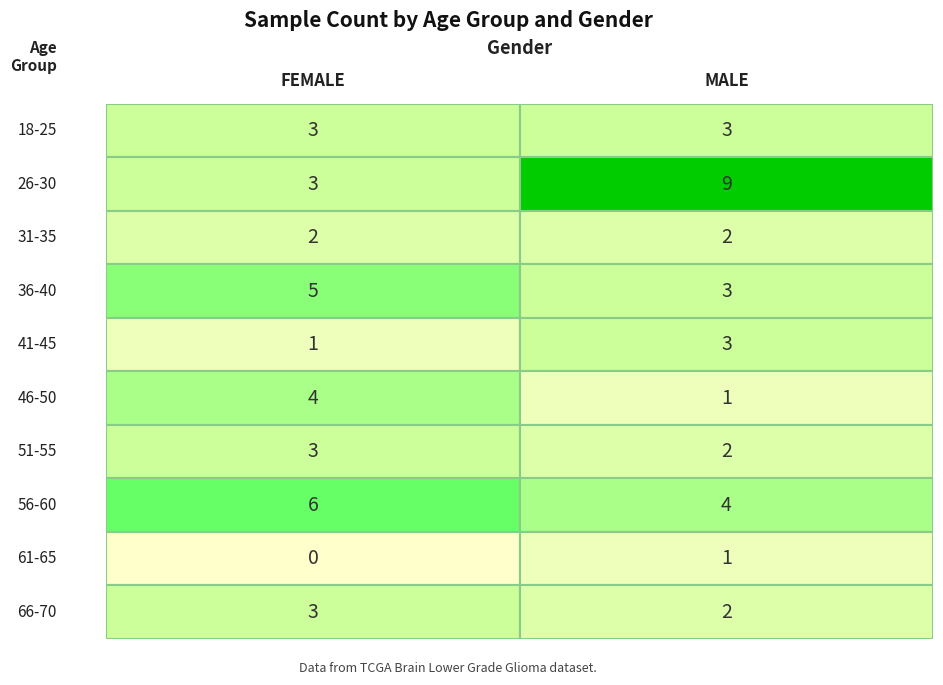

True or false: MALE has a value of 11 at 19.

False